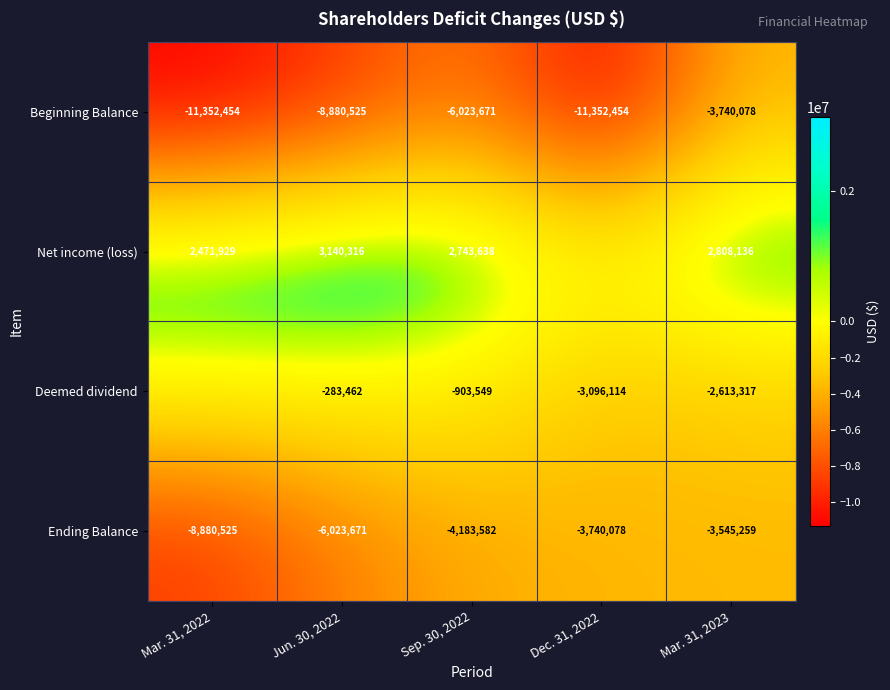

What is the sum of all Ending Balance values?

-26373115